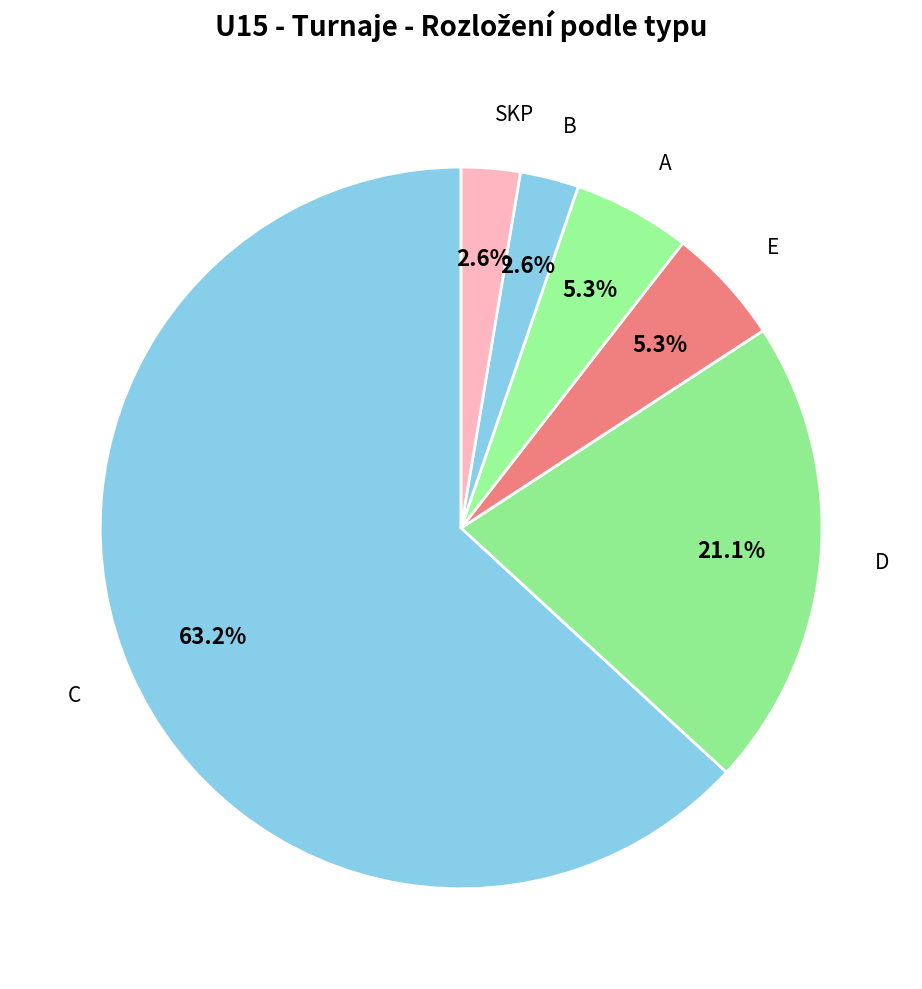

How many slices are in this pie chart?

6